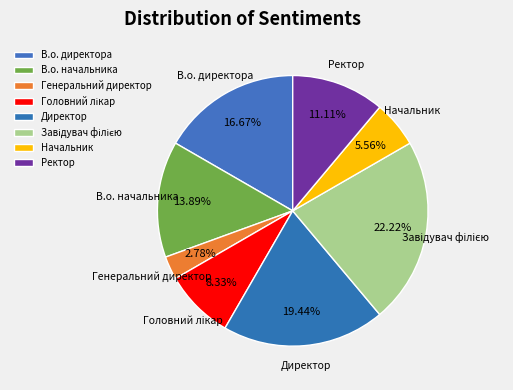

Do Директор and Начальник together represent more than half of the pie?

No